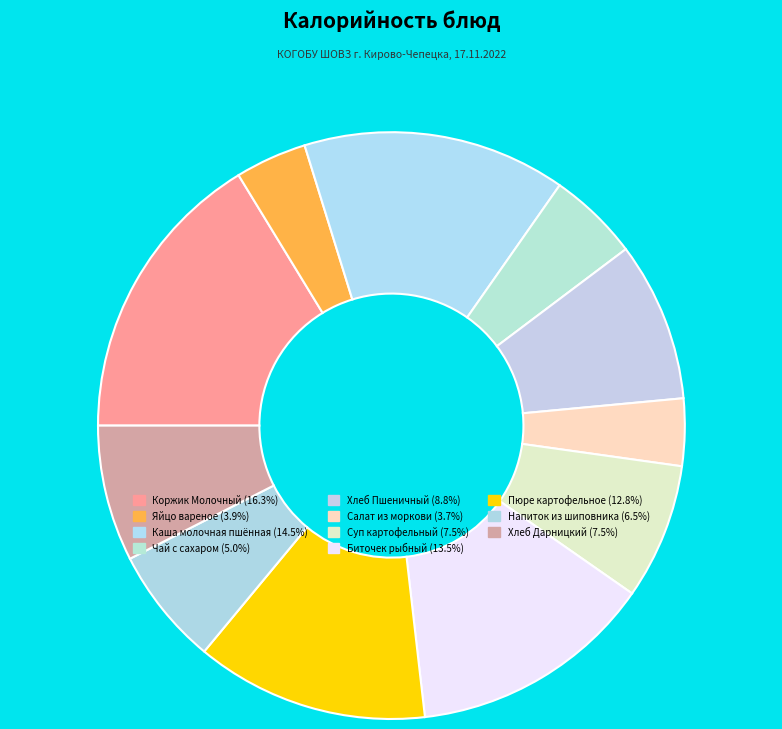

How many slices are in this pie chart?

11